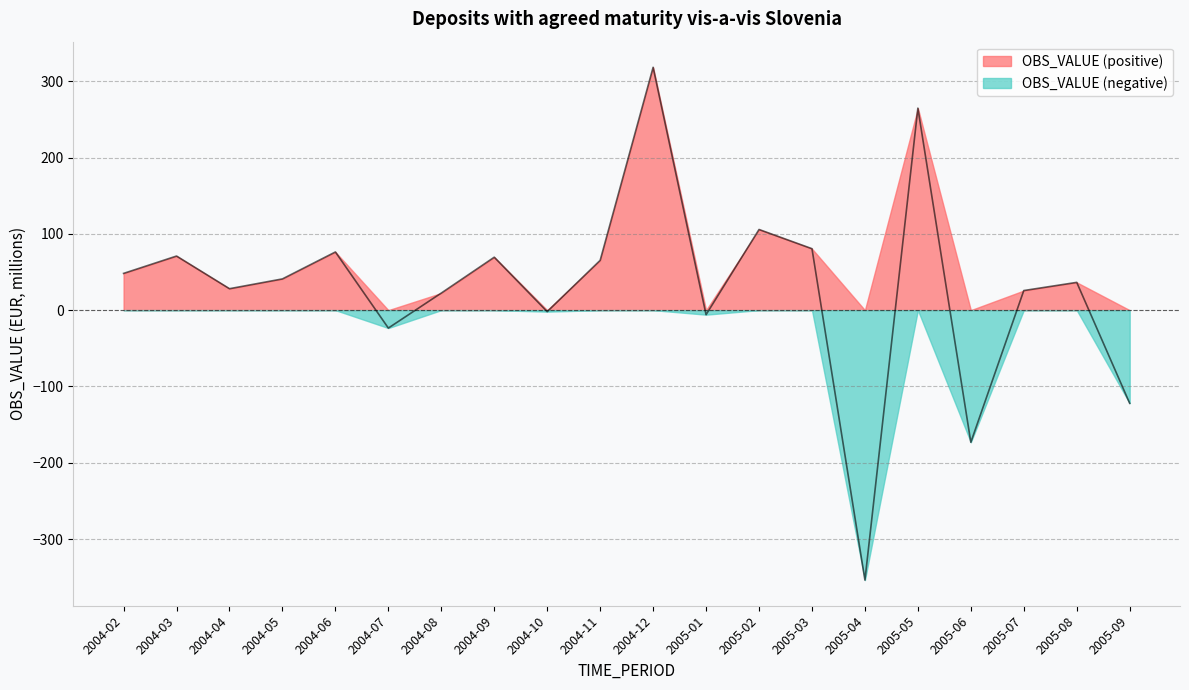

What is the value of the 9th point from the left?

-2.0